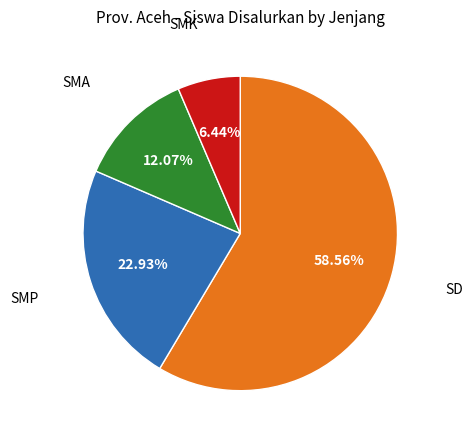

Combined, do SD and SMK account for over 50%?

Yes